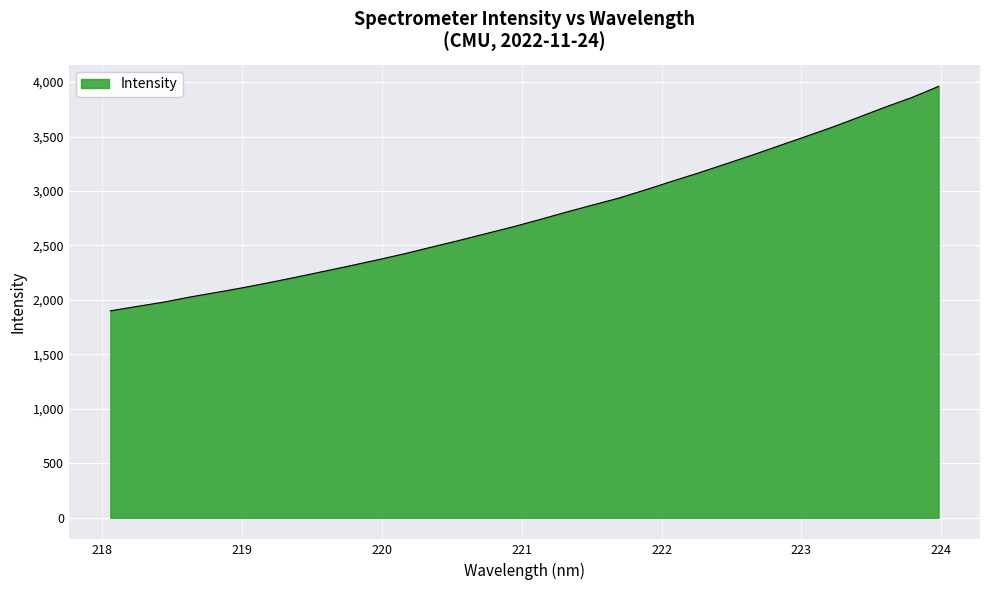

What is the maximum value shown in the chart?

3960.4